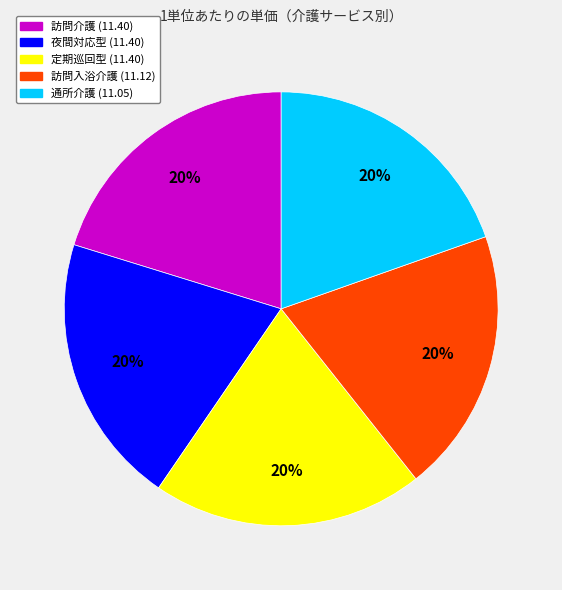

True or false: 夜間対応型 (11.40) accounts for 26% of the total.

False